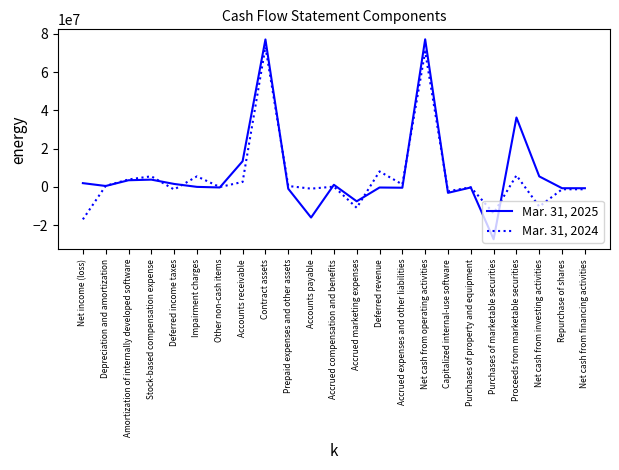

What is the approximate value of Mar. 31, 2024 at Stock-based compensation expense, to the nearest 50?

5540000